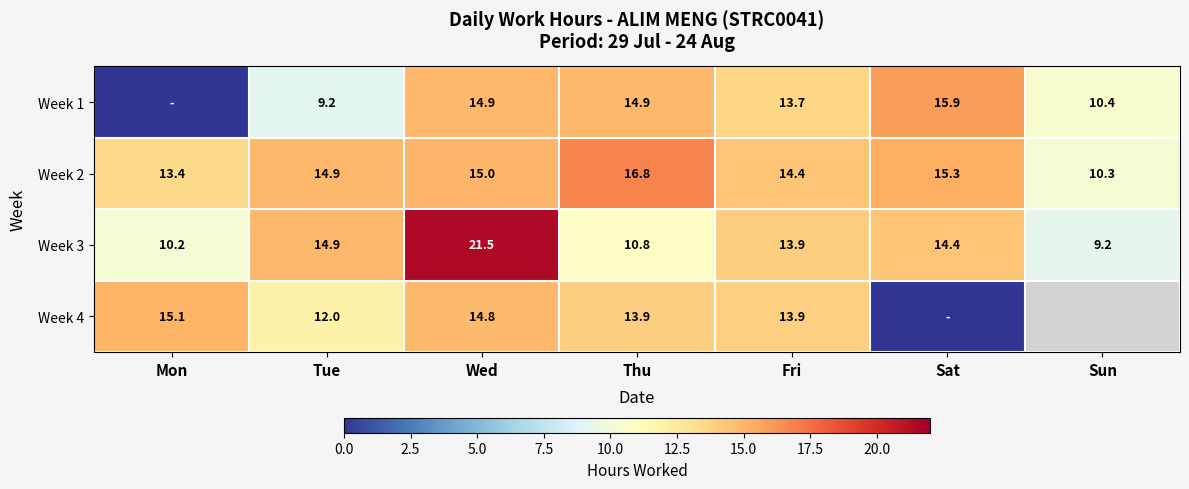

Where is Week 3 nearest to the value 15?

Tue